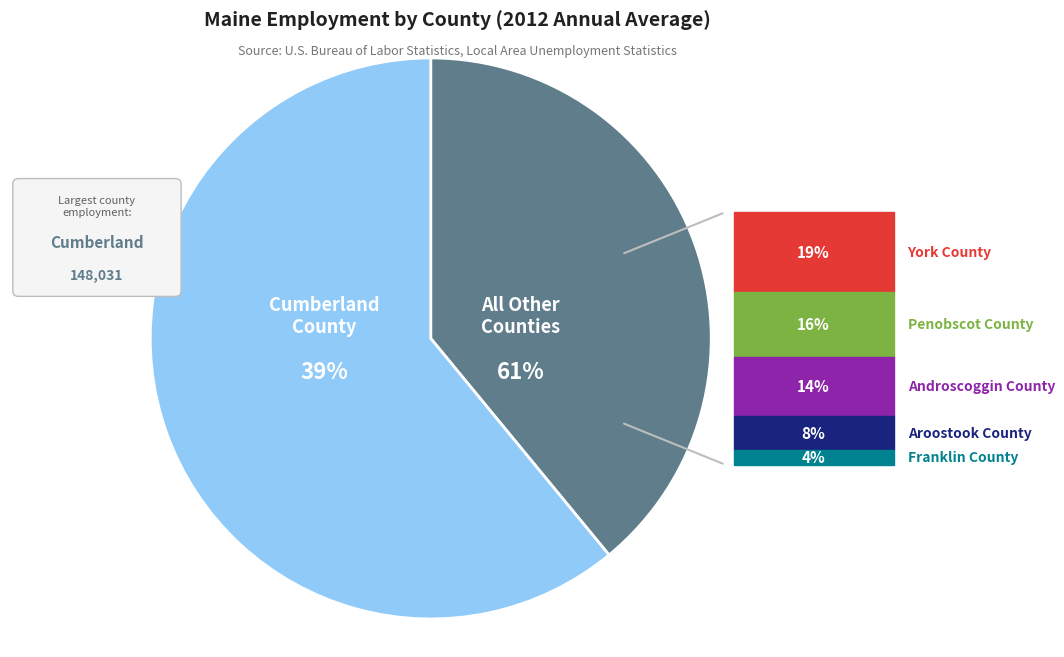

What is the change in value from Cumberland County to Penobscot County?

-88818.5